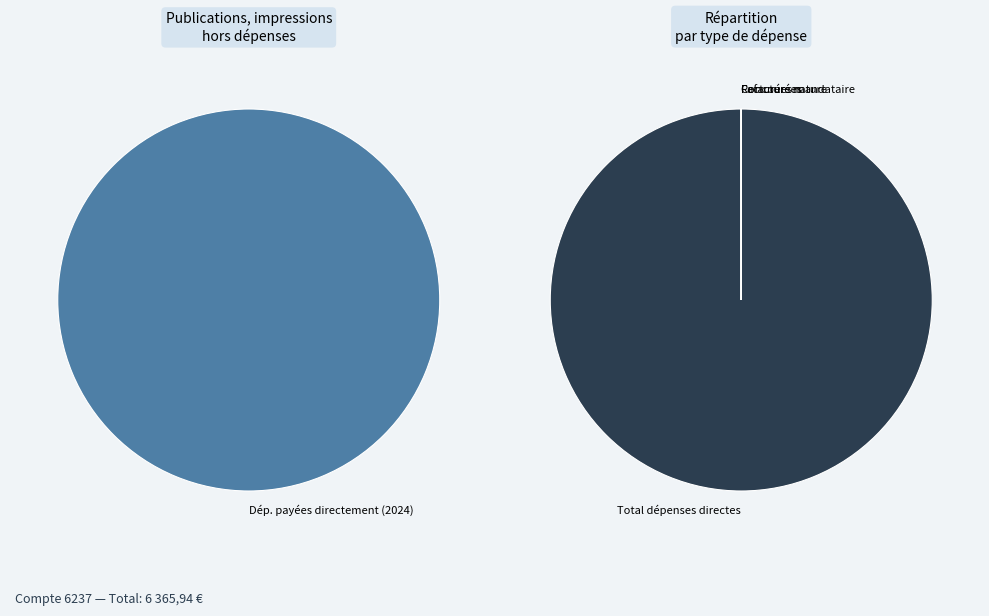

Count the number of slices in the pie.

4